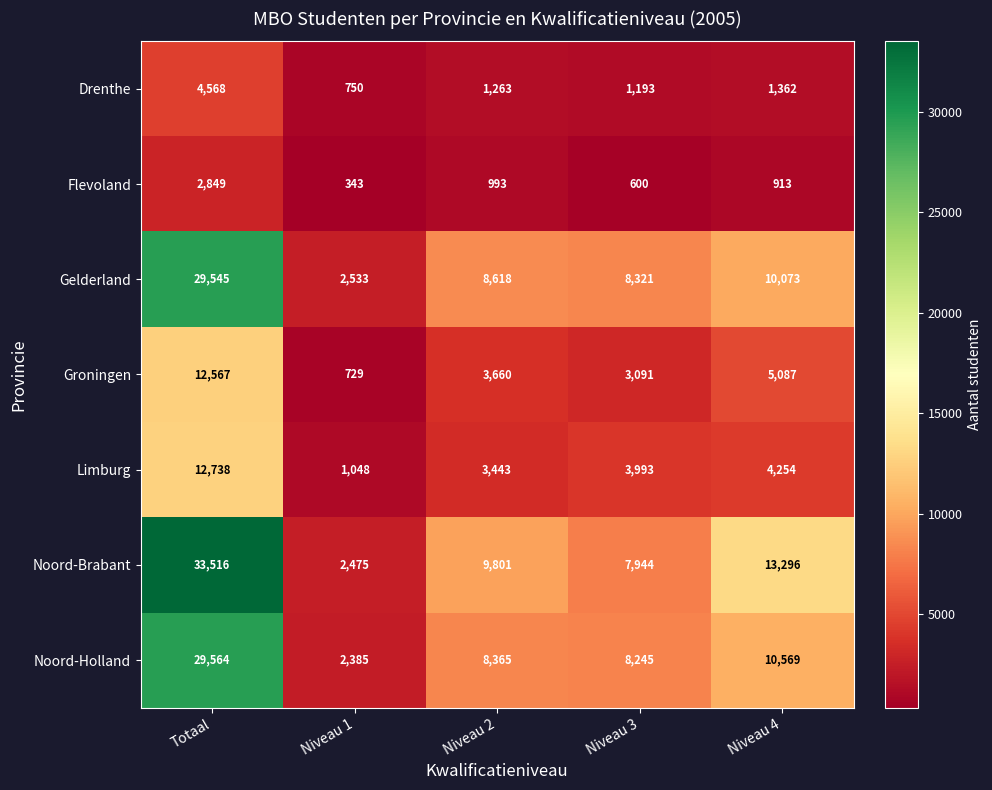

At which label does Groningen first exceed 3660?

Totaal